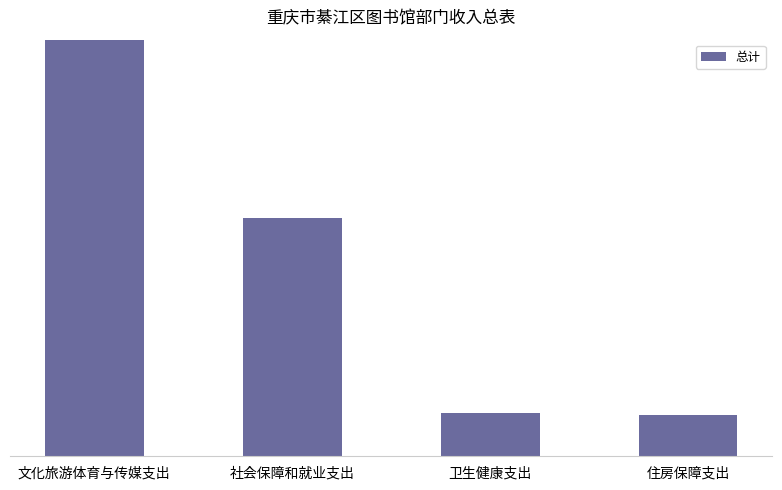

Does the chart contain stacked bars?

No